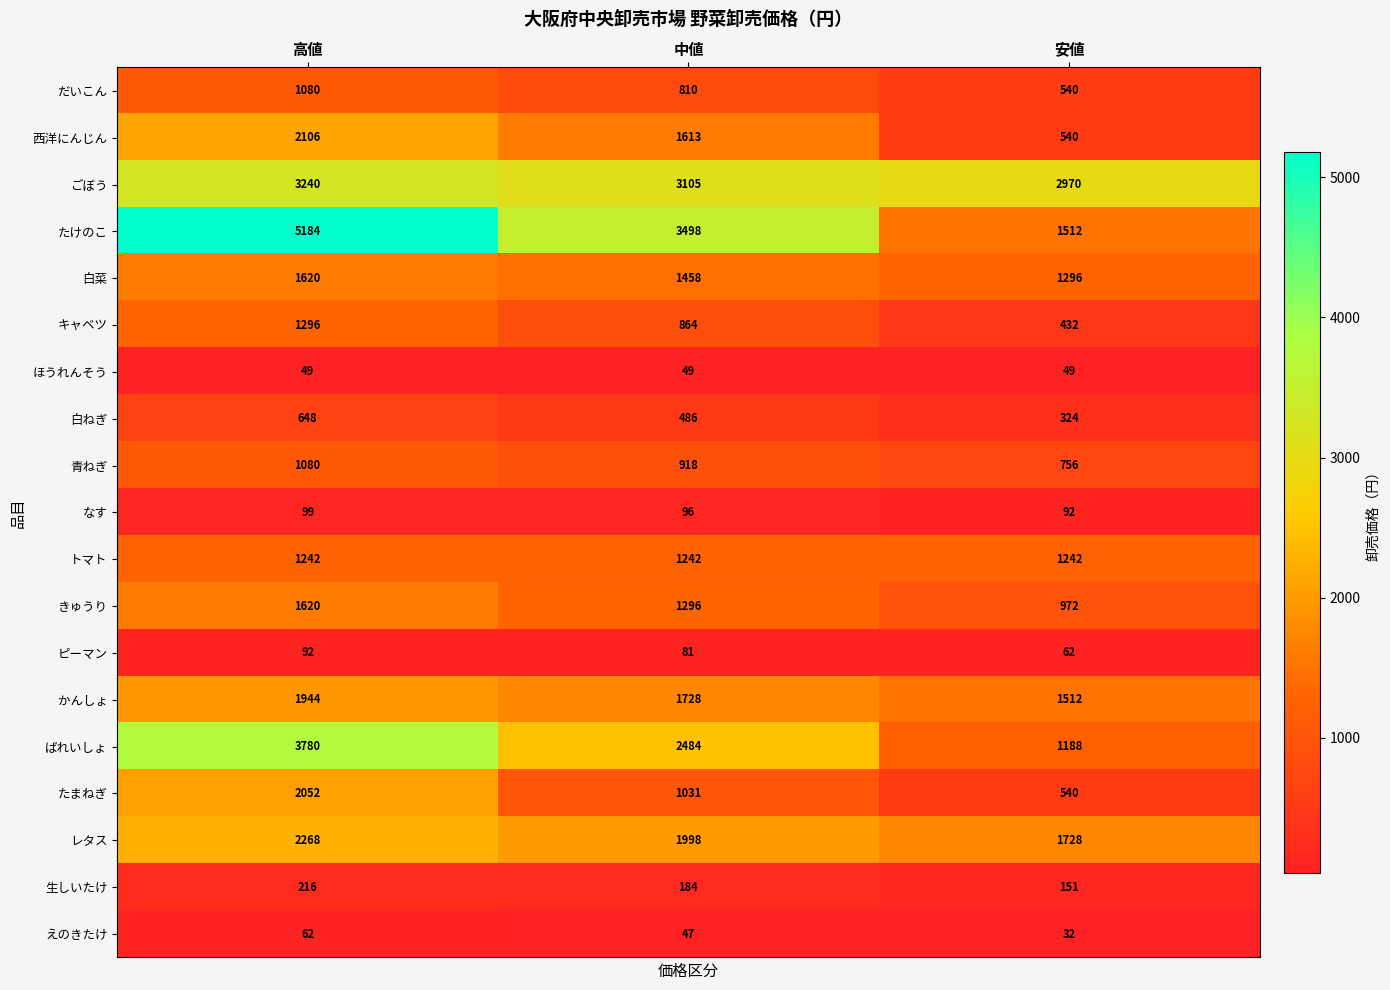

What is the sum of the ピーマン values at 安値 and 中値?

143